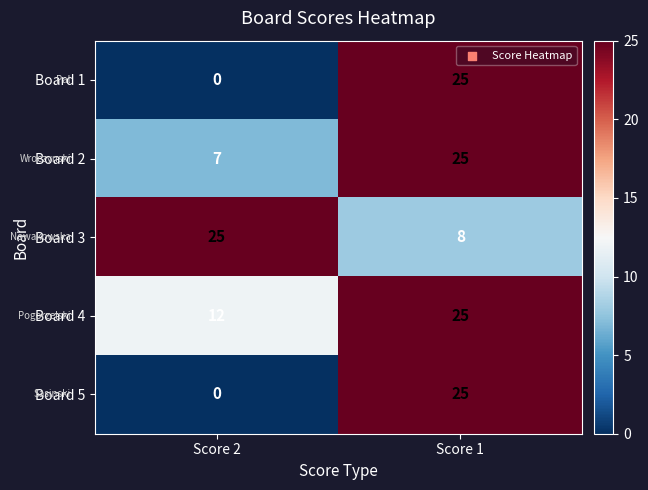

Which series has the largest total across all categories?

Board 4